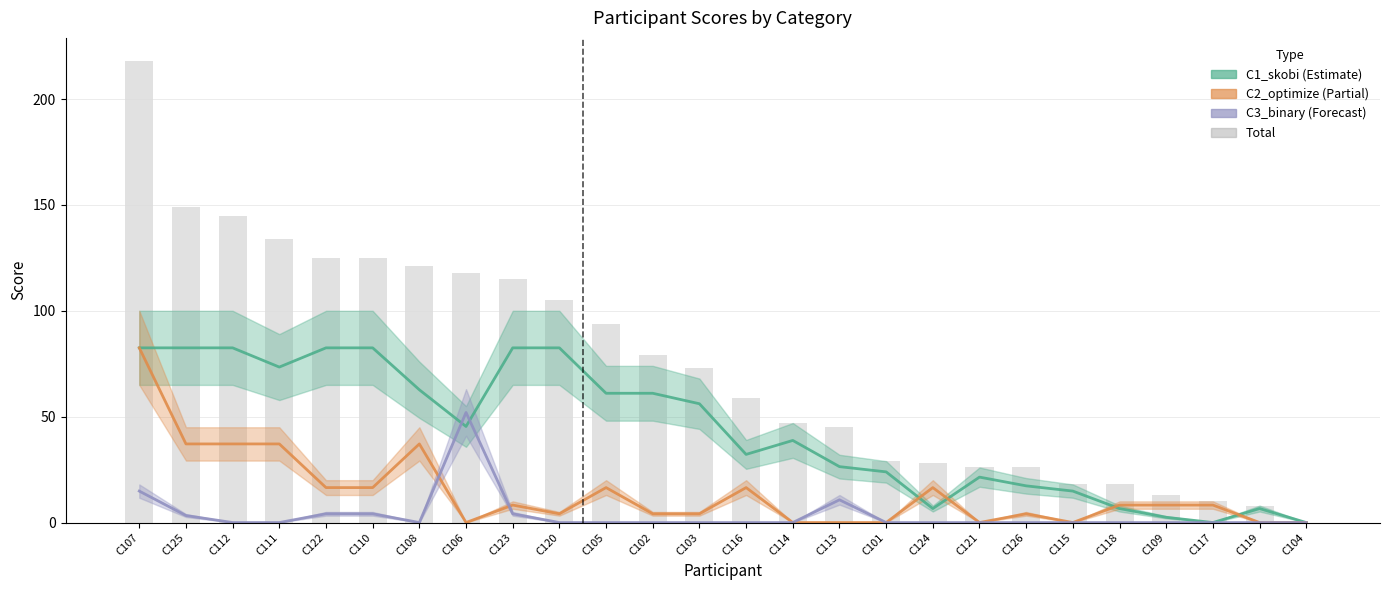

What is the label of the 22nd bar from the right?

C122